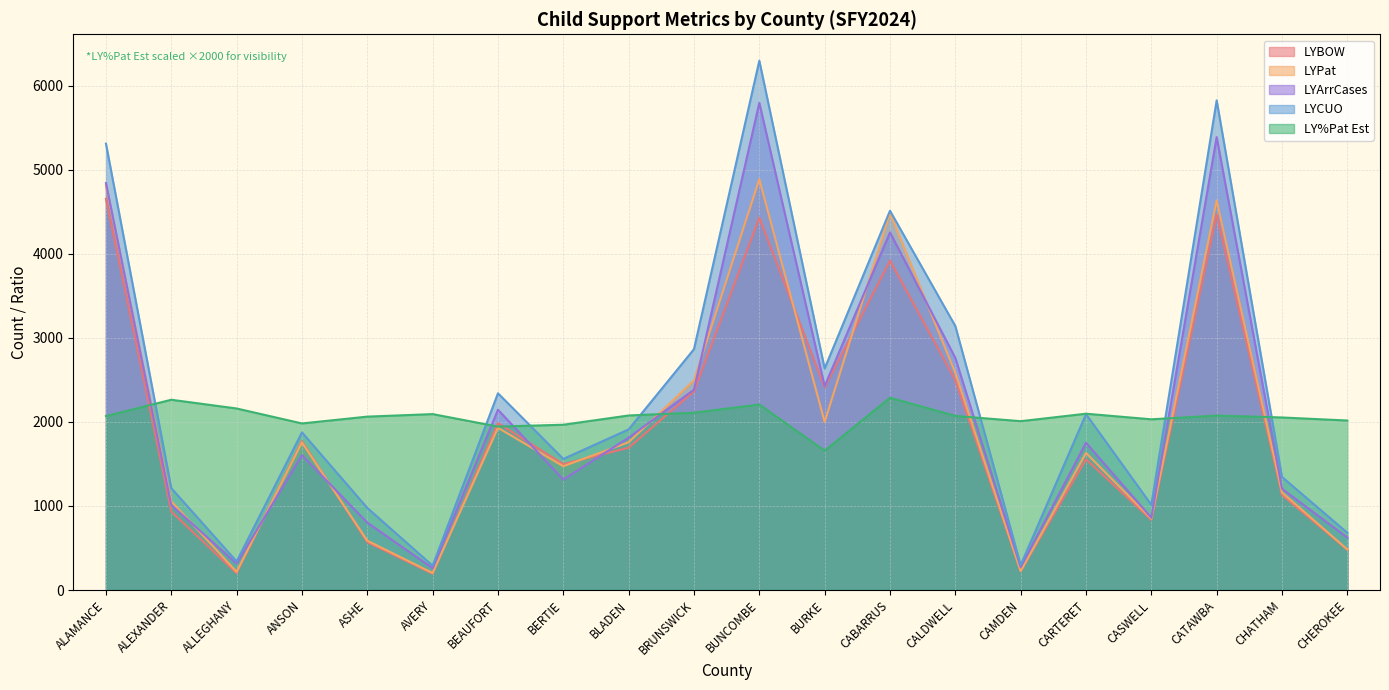

Read the LYPat value at CASWELL.

848.0